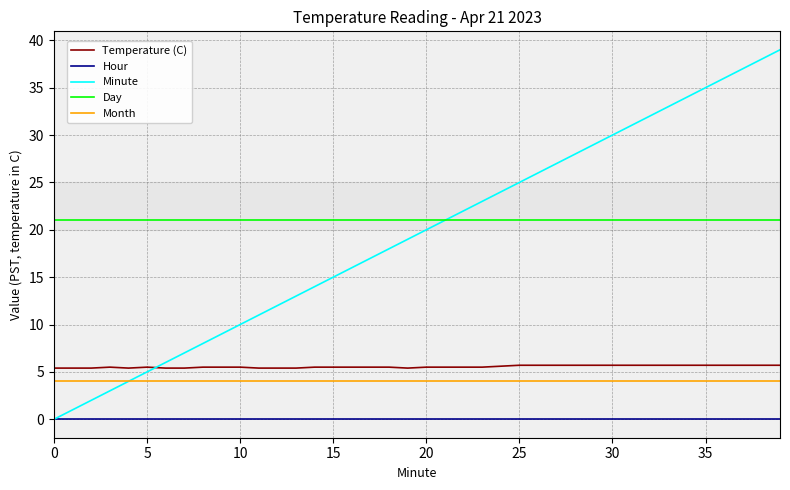

True or false: Hour and Temperature (C) cross at least once.

False